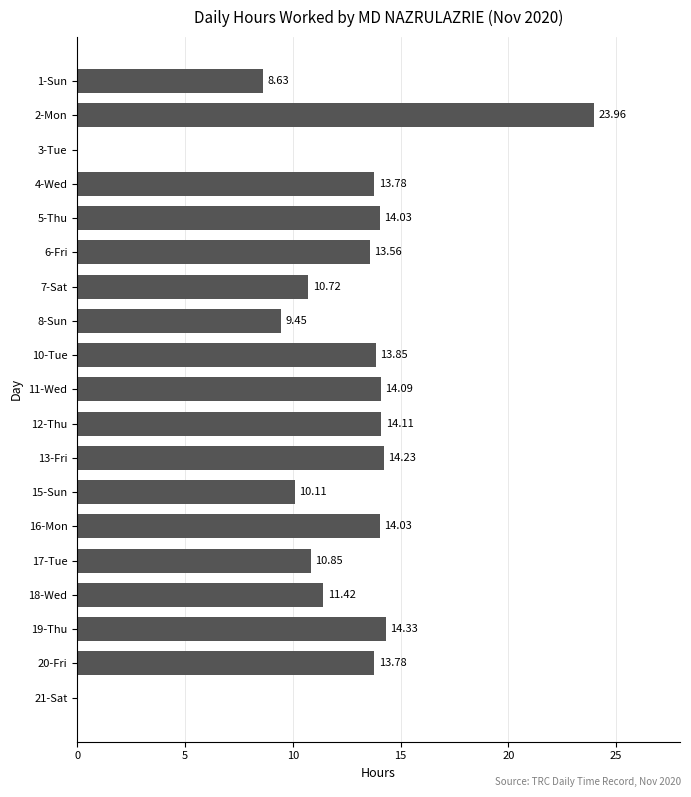

What is the average value?

11.8